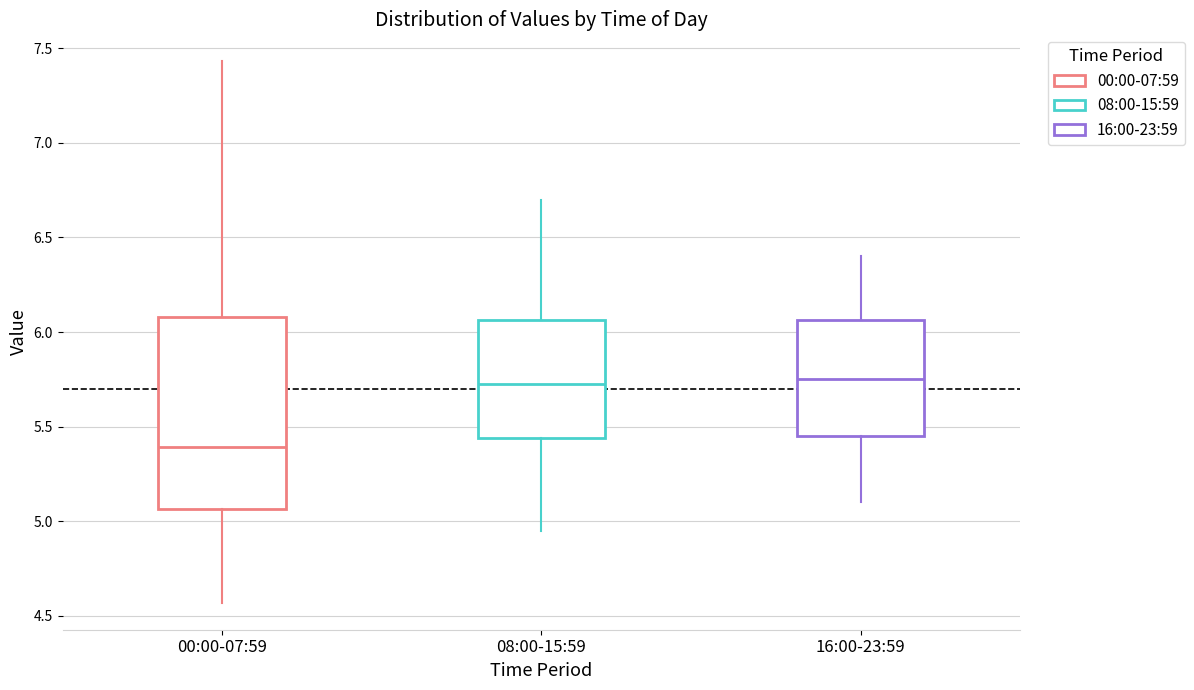

Comparing the boxes themselves (not the whiskers), which one is the tallest?

00:00-07:59